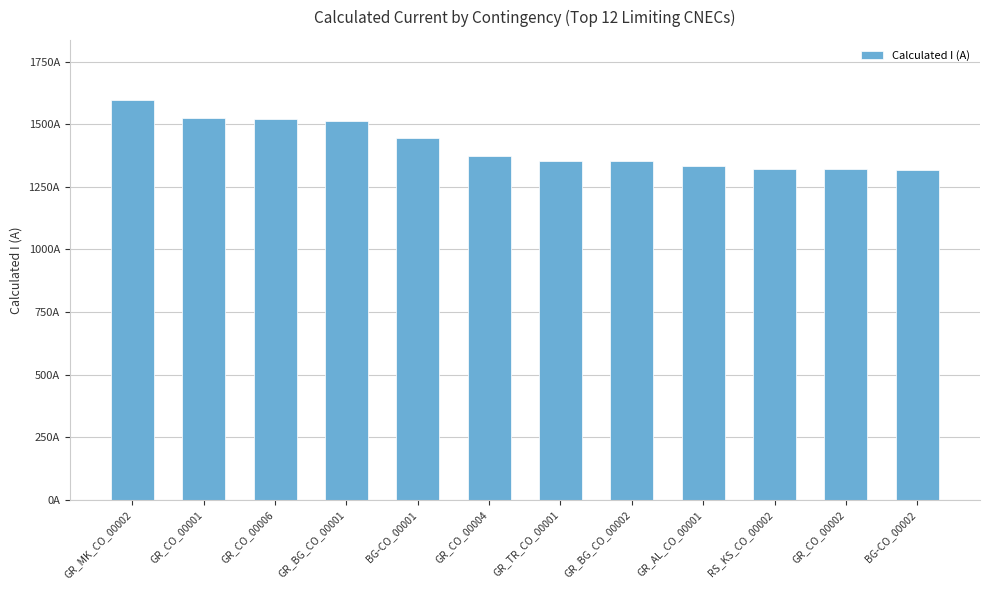

What is the value of the 2nd bar from the left?

1524